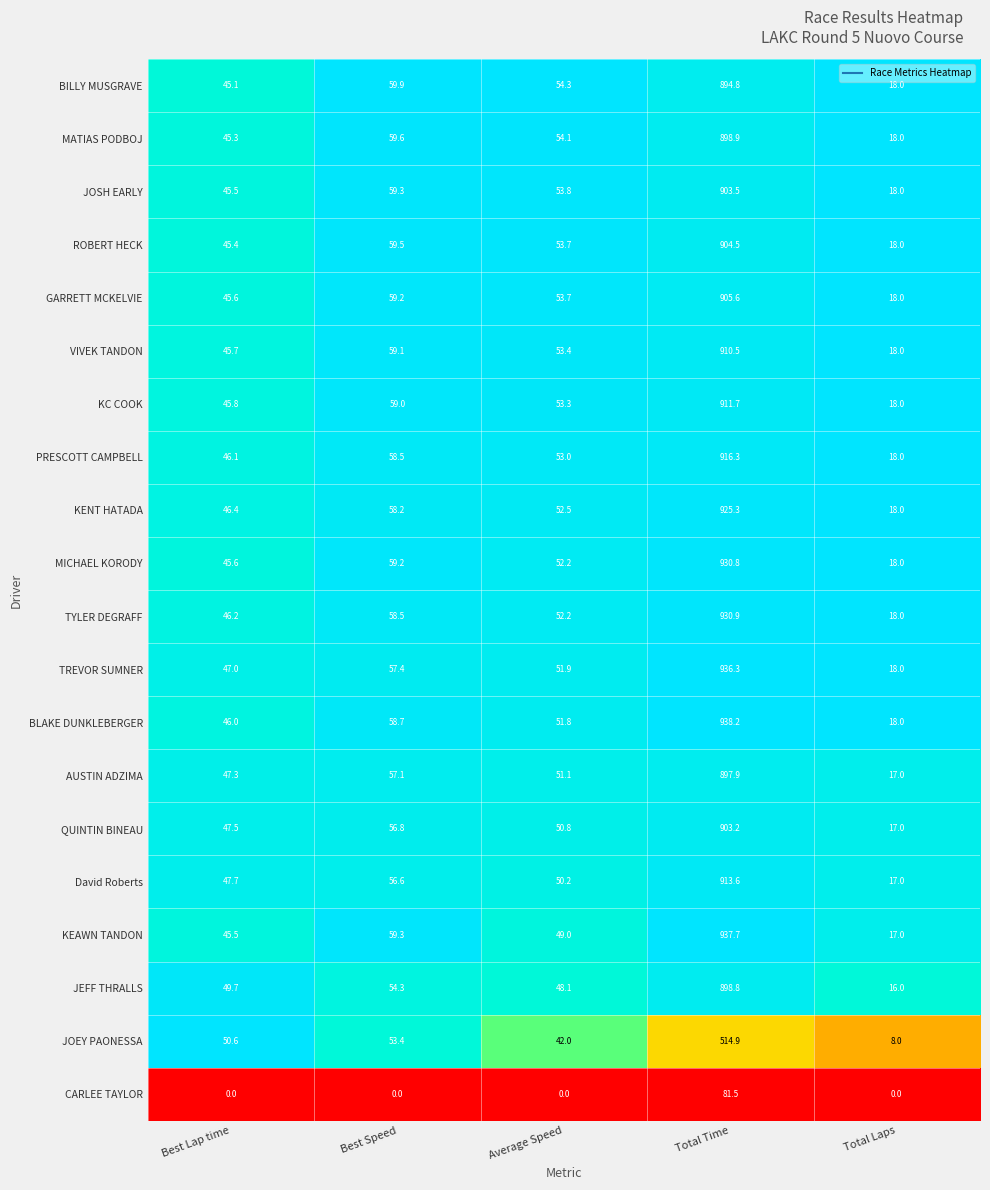

What is the lowest value of the JOEY PAONESSA series?

8.0